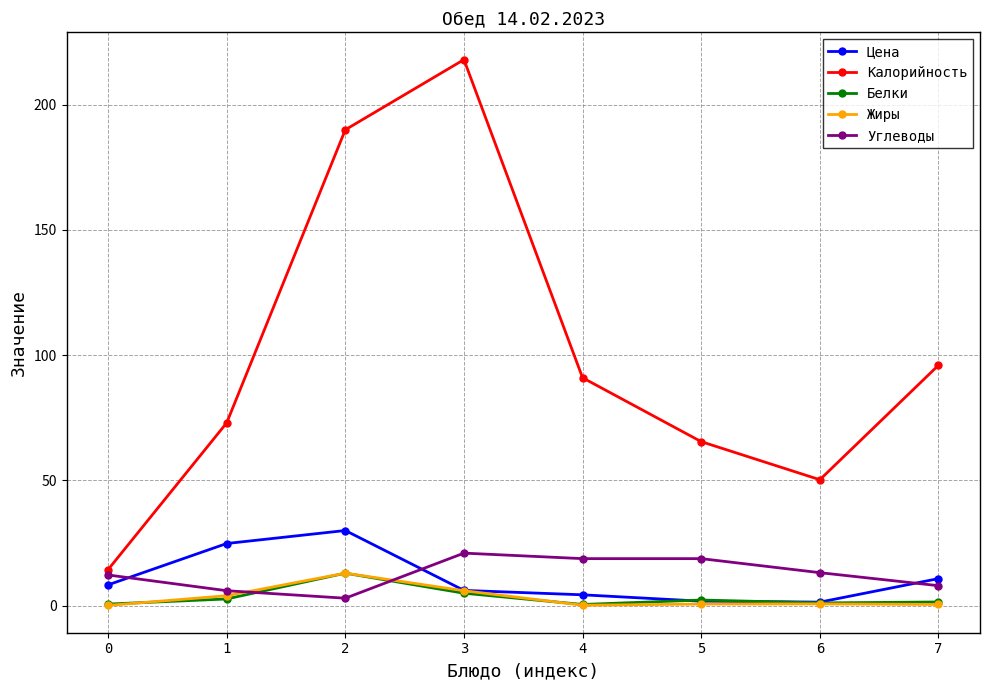

How many lines are shown in the chart?

5